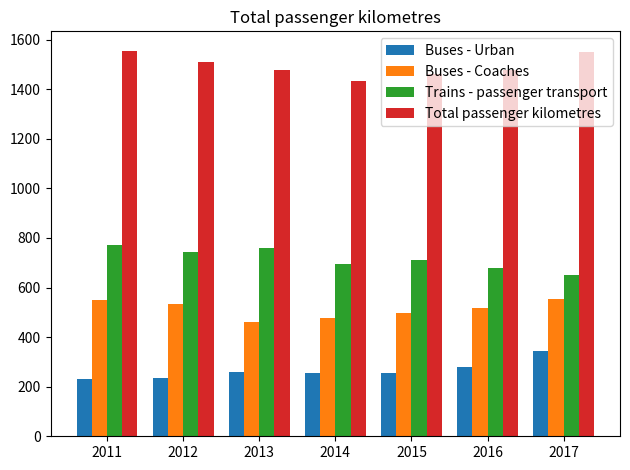

What is the spread (max minus min) of values at 2013?

1220.2